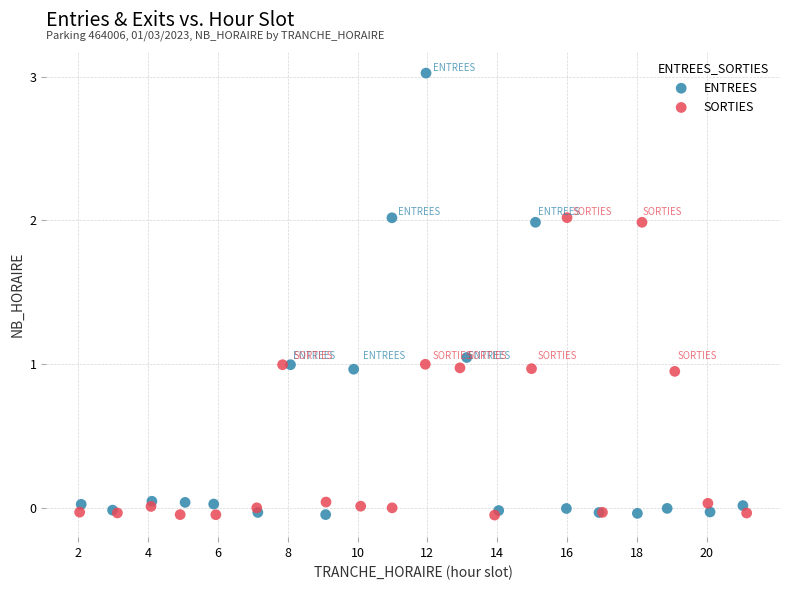

Which series has the widest spread of Y values?

ENTREES